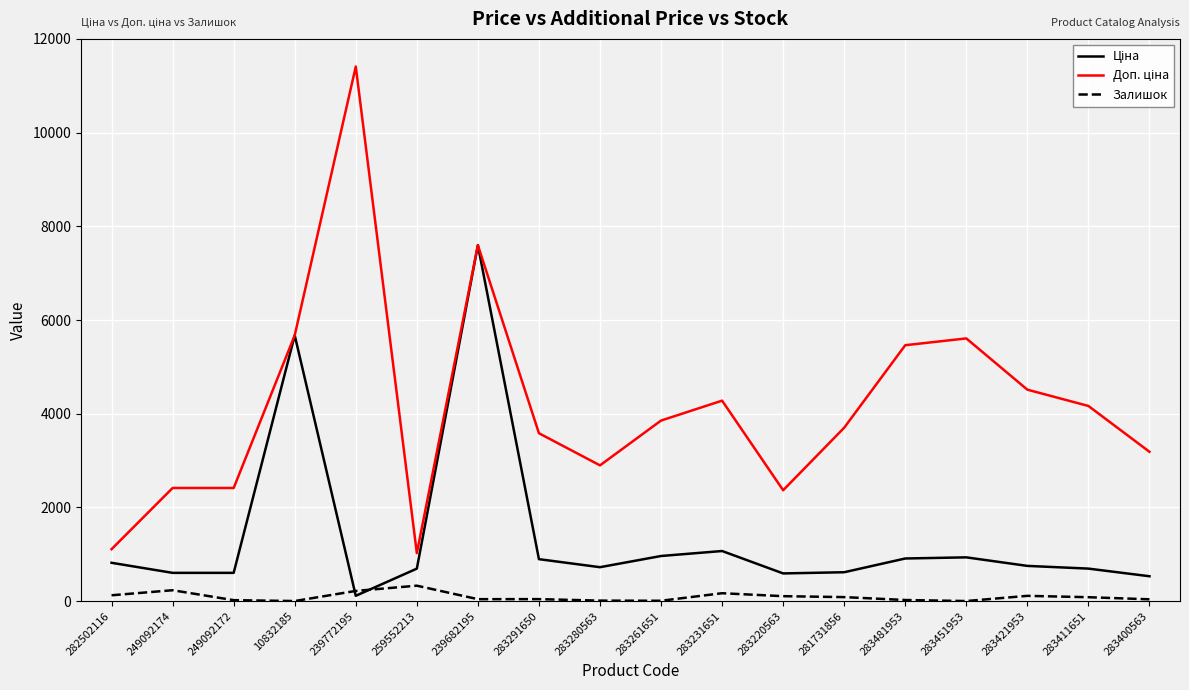

What is the maximum value for Залишок?

330.0